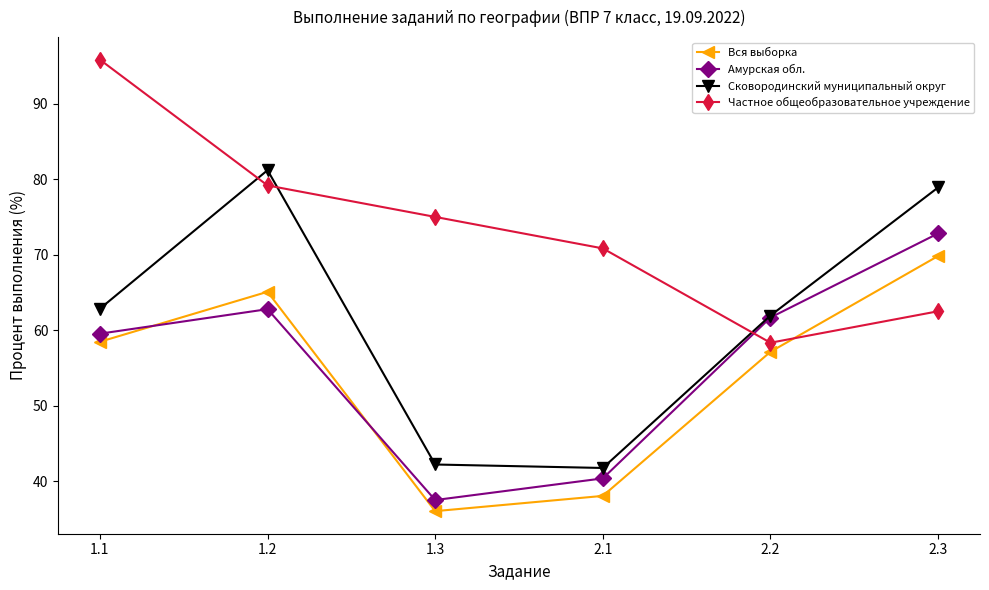

What is the label of the 1st point from the right?

2.3